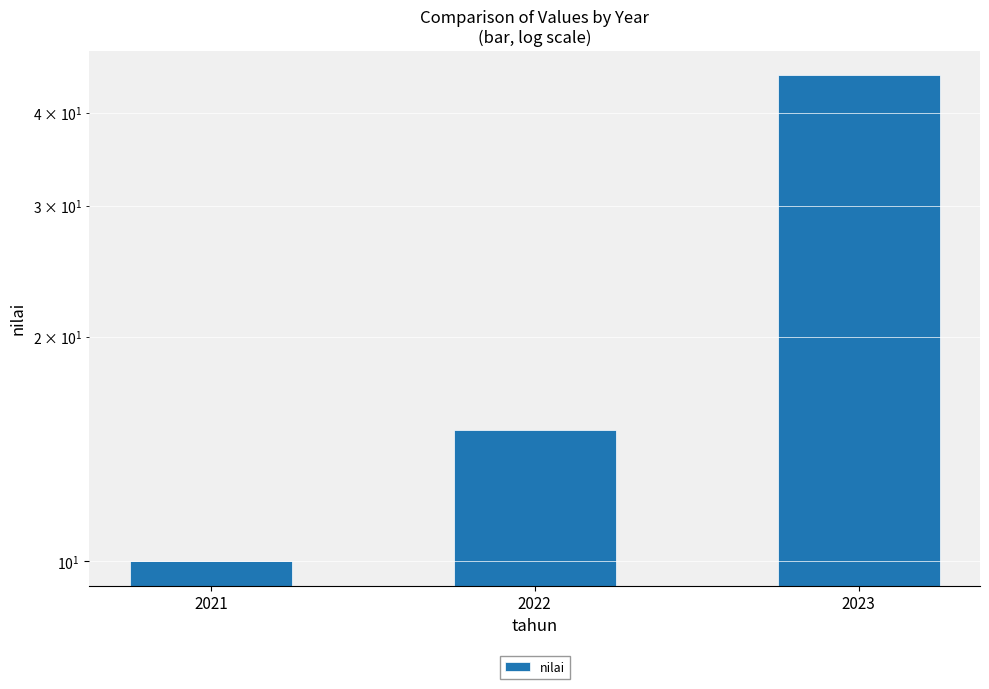

The value at 2023 is 45. True or false?

True